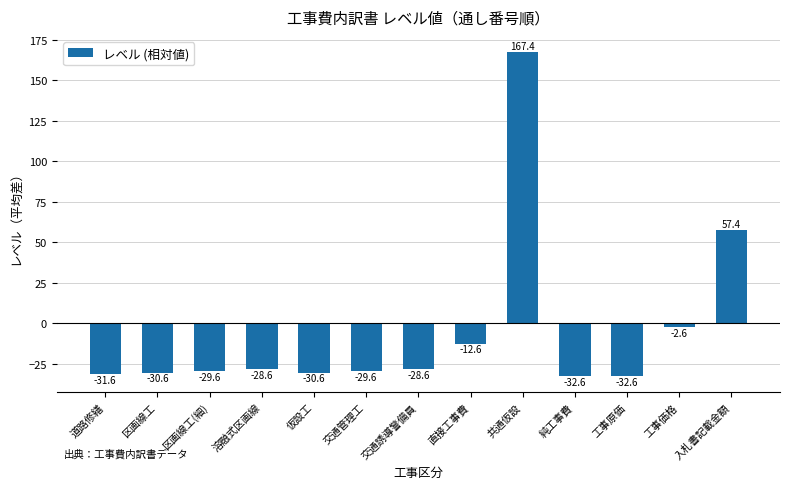

Between 区画線工(細) and 工事原価, which is larger?

区画線工(細)